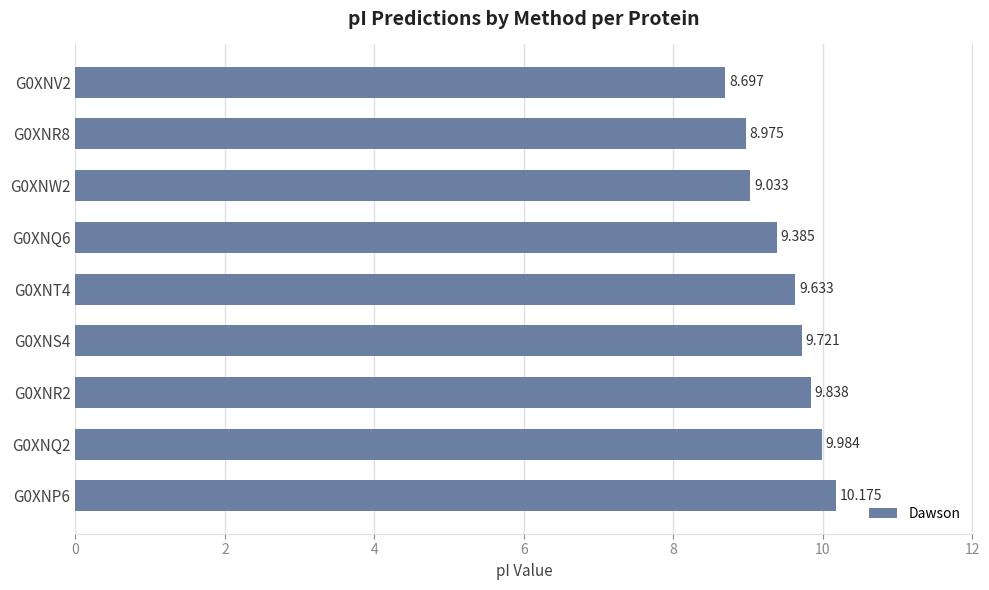

Does the chart contain any negative values?

No